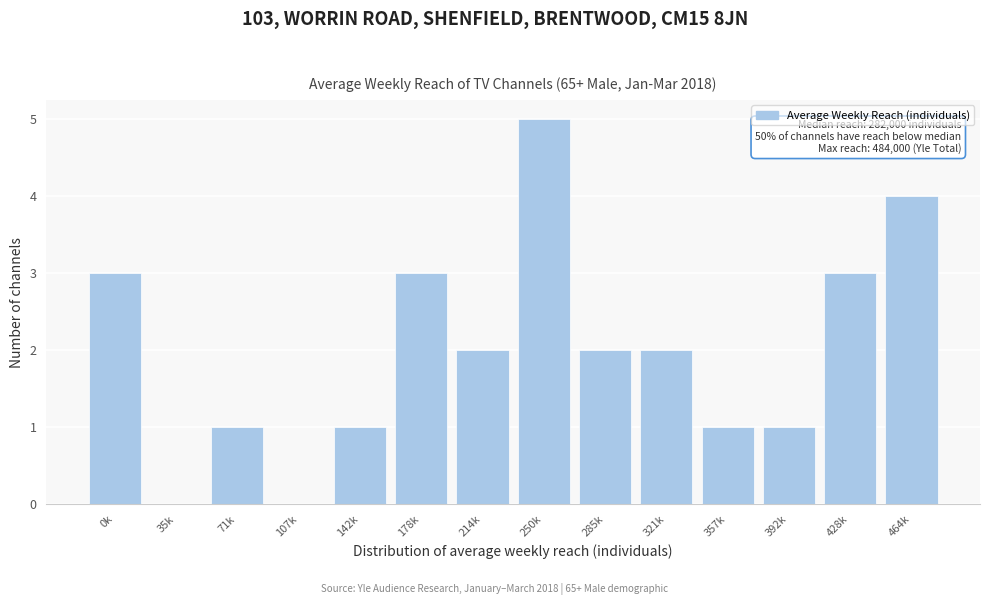

Reading right to left, extract all data points from this chart.

464k=4	428k=3	392k=1	357k=1	321k=2	285k=2	250k=5	214k=2	178k=3	142k=1	107k=0	71k=1	35k=0	0k=3